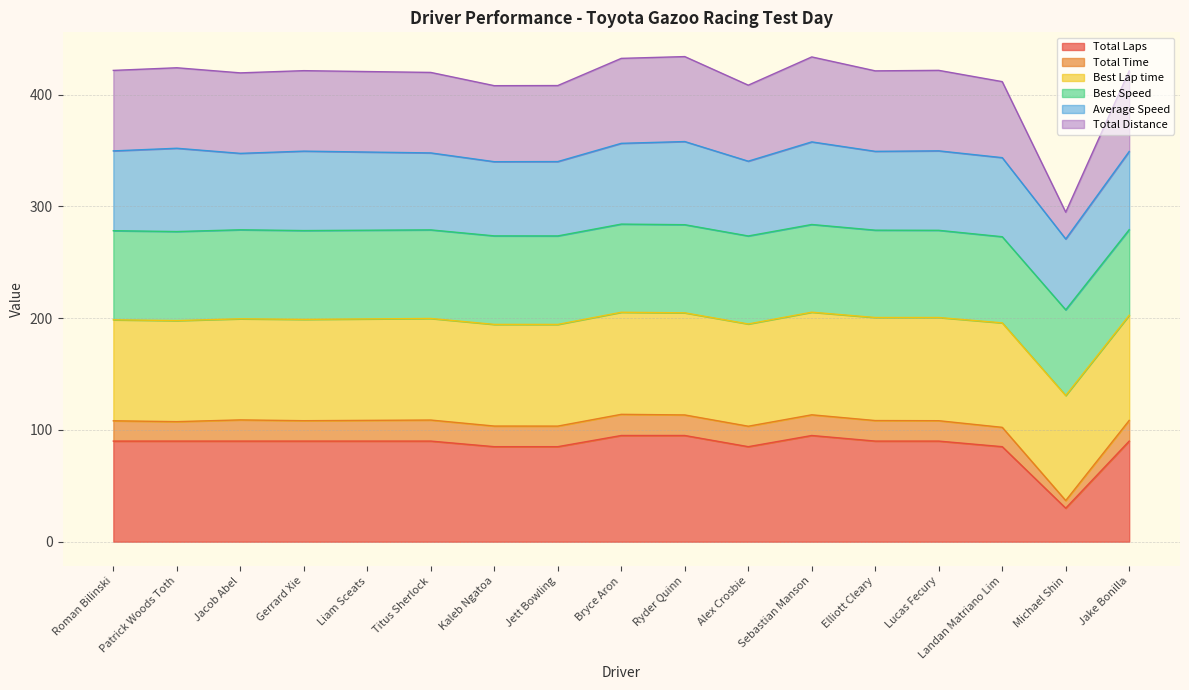

What is the highest value of the Total Laps series?

95.0